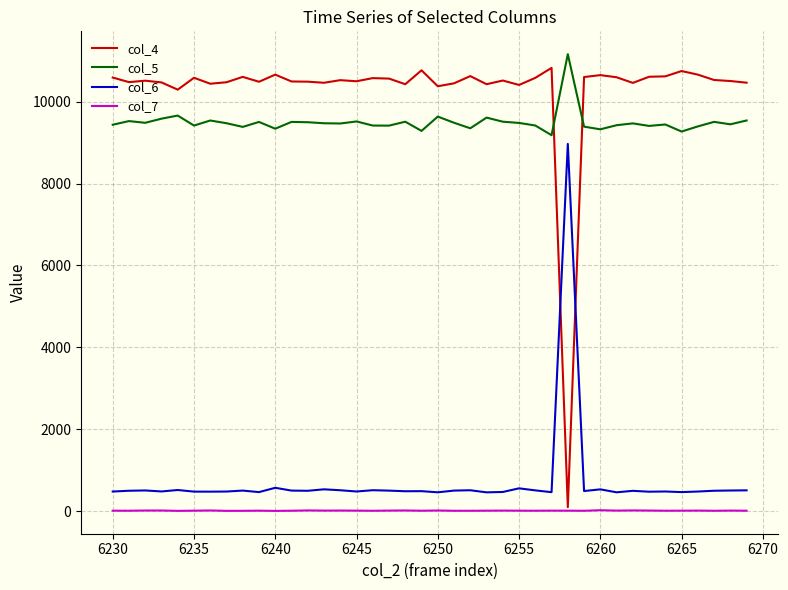

What is the maximum value shown in the chart?

11162